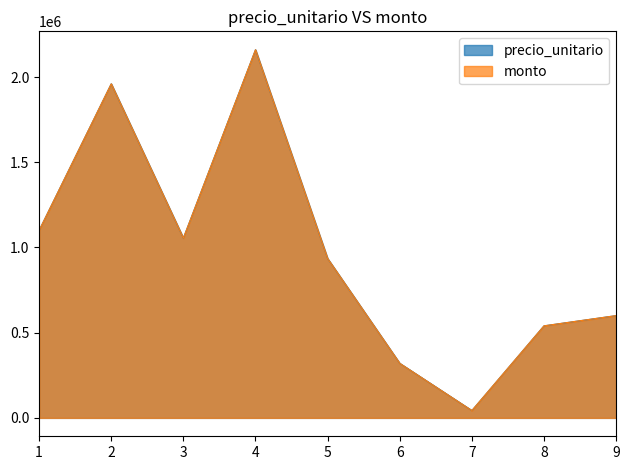

At which label is precio_unitario closest to 1101500?

1